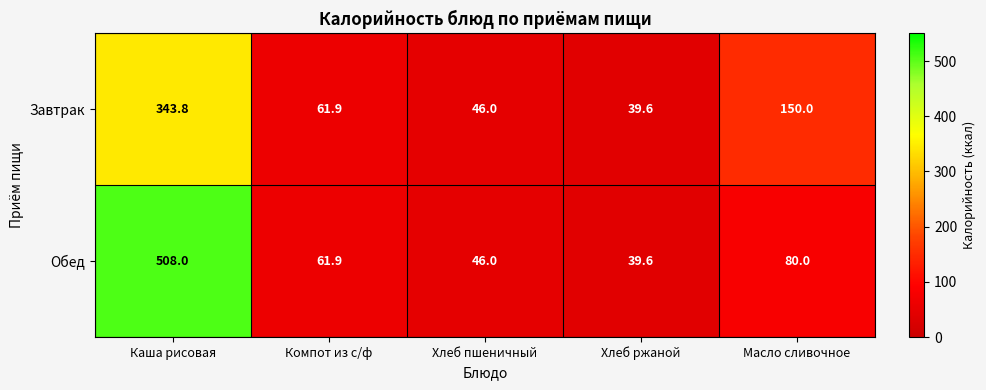

What is the difference between the second highest and second lowest values in the Завтрак series?

104.0